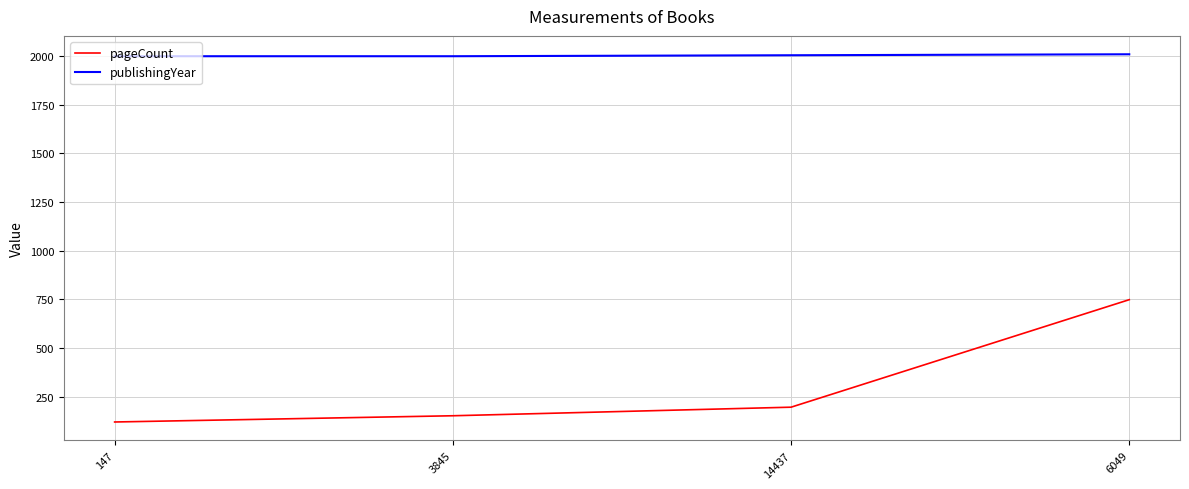

Count the number of categories in the chart.

4